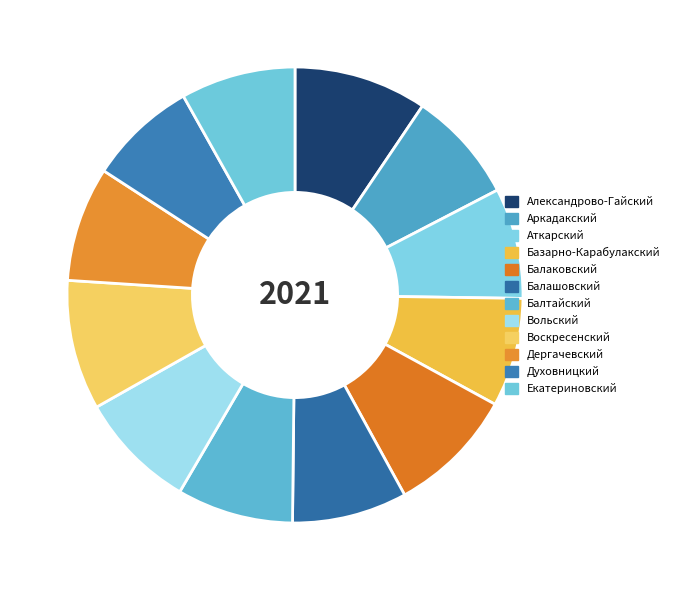

True or false: Александрово-Гайский accounts for 9% of the total.

True